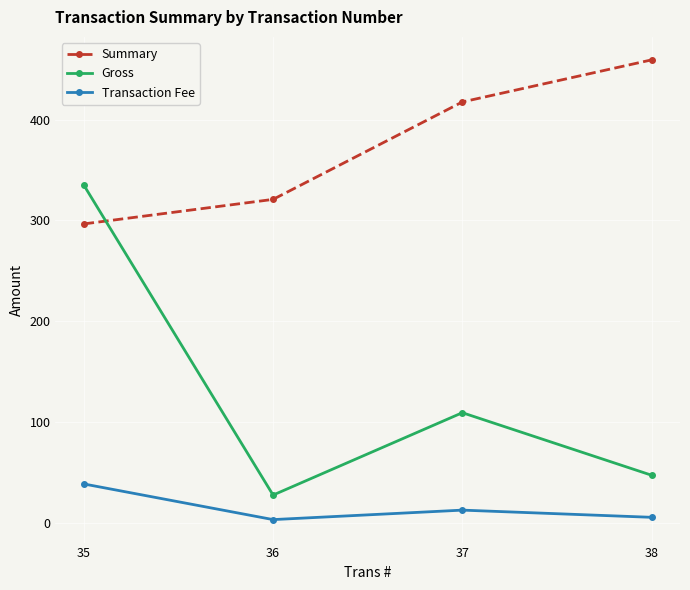

What is the total value across all series at 36?

351.5